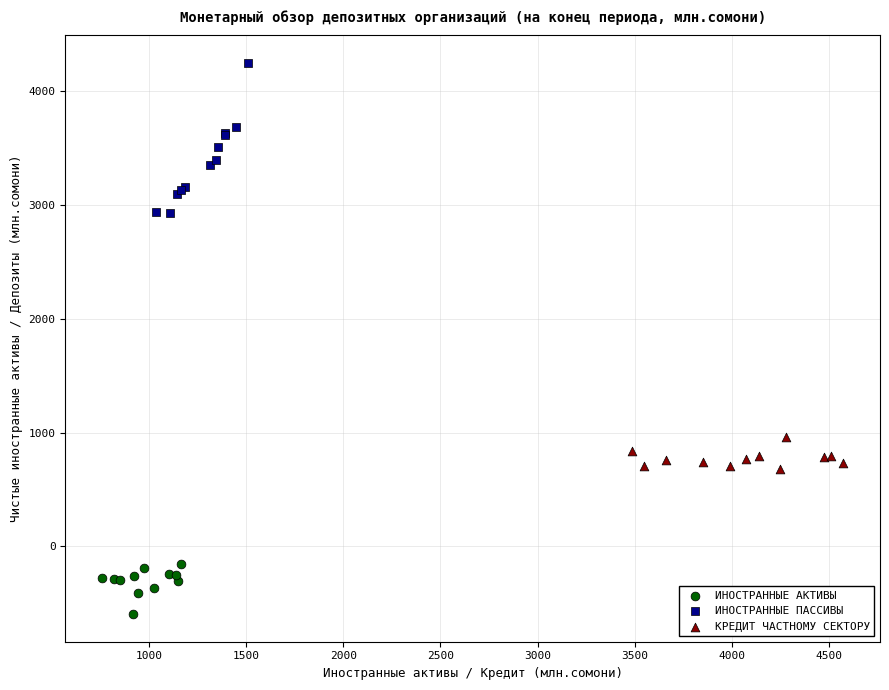

What are all the series names shown in the legend?

ИНОСТРАННЫЕ АКТИВЫ, ИНОСТРАННЫЕ ПАССИВЫ, КРЕДИТ ЧАСТНОМУ СЕКТОРУ